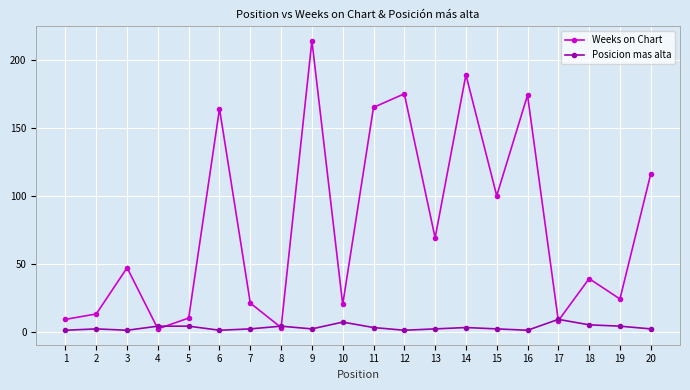

The Weeks on Chart series shows 69 at 18. True or false?

False